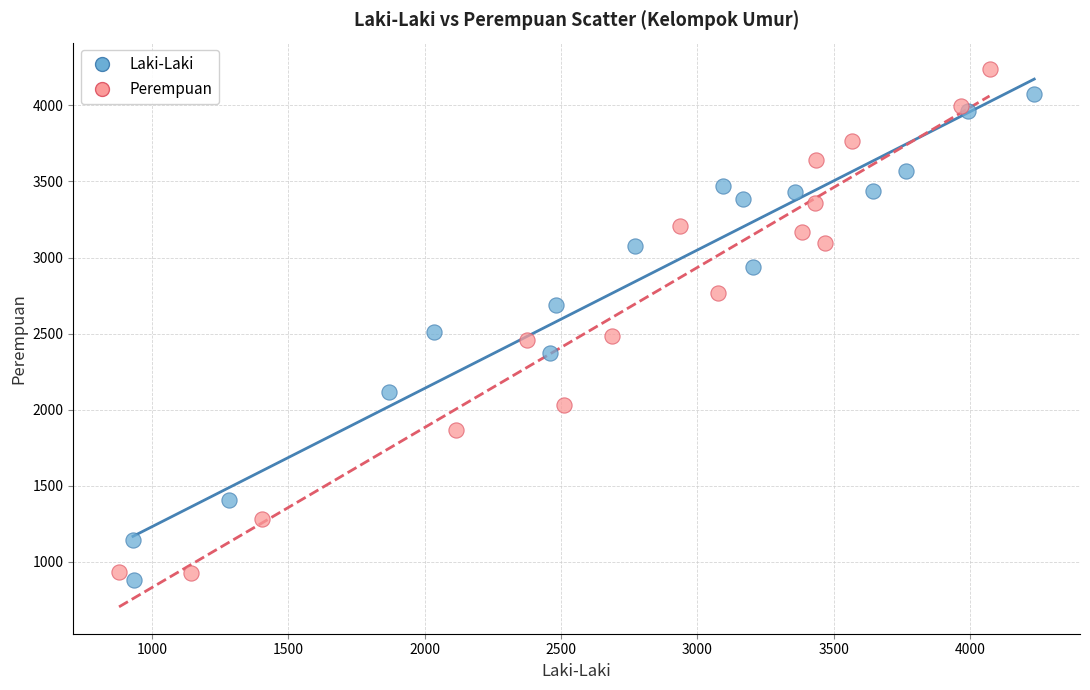

What are all the series names shown in the legend?

Laki-Laki, Perempuan